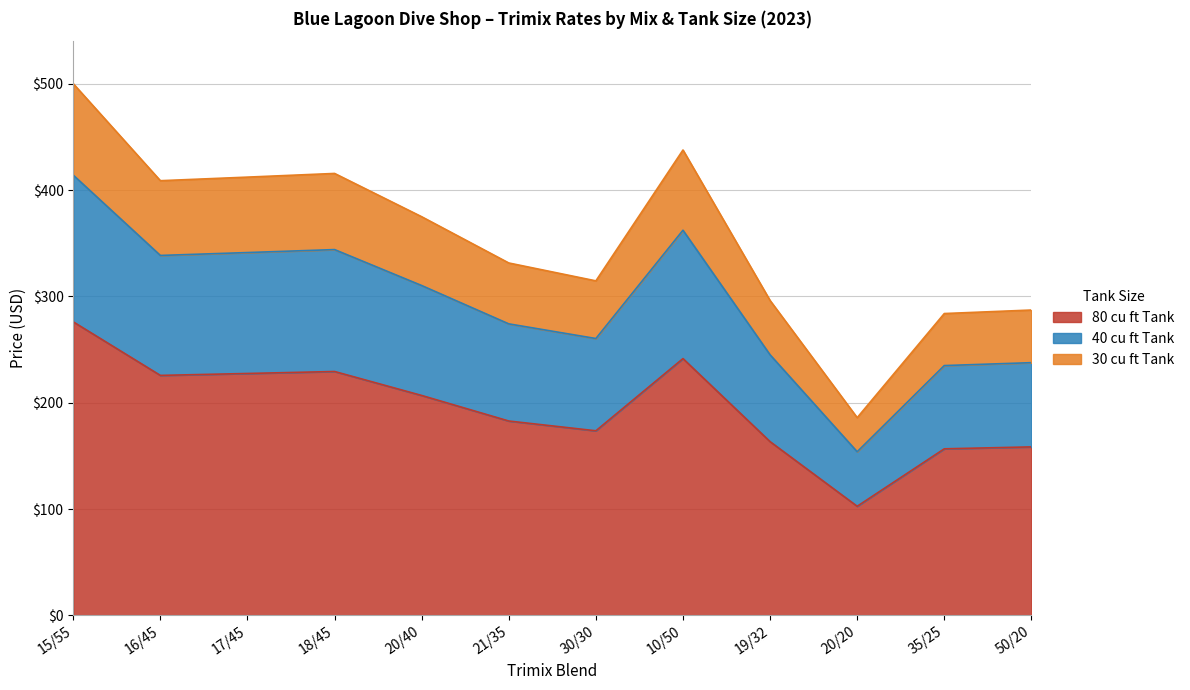

Reading left to right, what are all the values shown in this chart?

80 cu ft Tank: 15/55=276.0	16/45=225.7	17/45=227.5	18/45=229.4	20/40=206.8	21/35=182.8	30/30=173.6	10/50=241.5	19/32=163.4	20/20=102.6	35/25=156.6	50/20=158.4
40 cu ft Tank: 15/55=414.1	16/45=338.5	17/45=341.2	18/45=344.0	20/40=310.2	21/35=274.2	30/30=260.4	10/50=362.2	19/32=245.1	20/20=153.9	35/25=234.9	50/20=237.7
30 cu ft Tank: 15/55=500.1	16/45=408.8	17/45=412.2	18/45=415.7	20/40=374.9	21/35=331.4	30/30=314.6	10/50=437.7	19/32=296.1	20/20=185.9	35/25=283.9	50/20=287.2